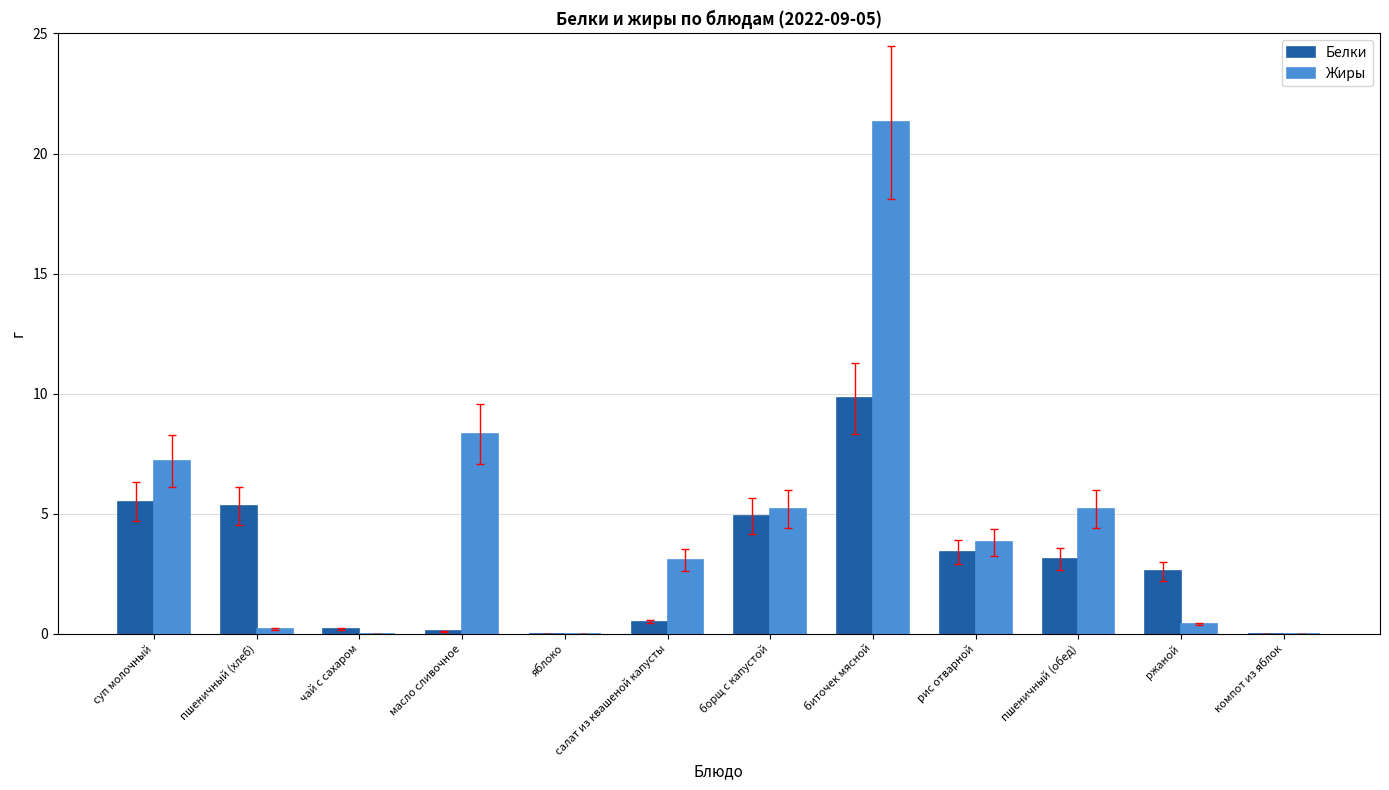

Reading right to left, extract all data points from this chart.

Белки: компот из яблок=0.0	ржаной=2.6	пшеничный (обед)=3.1	рис отварной=3.4	биточек мясной=9.8	борщ с капустой=4.9	салат из квашеной капусты=0.5	яблоко=0.0	масло сливочное=0.1	чай с сахаром=0.2	пшеничный (хлеб)=5.3	суп молочный=5.5
Жиры: компот из яблок=0.0	ржаной=0.4	пшеничный (обед)=5.2	рис отварной=3.8	биточек мясной=21.3	борщ с капустой=5.2	салат из квашеной капусты=3.1	яблоко=0.0	масло сливочное=8.3	чай с сахаром=0.0	пшеничный (хлеб)=0.2	суп молочный=7.2